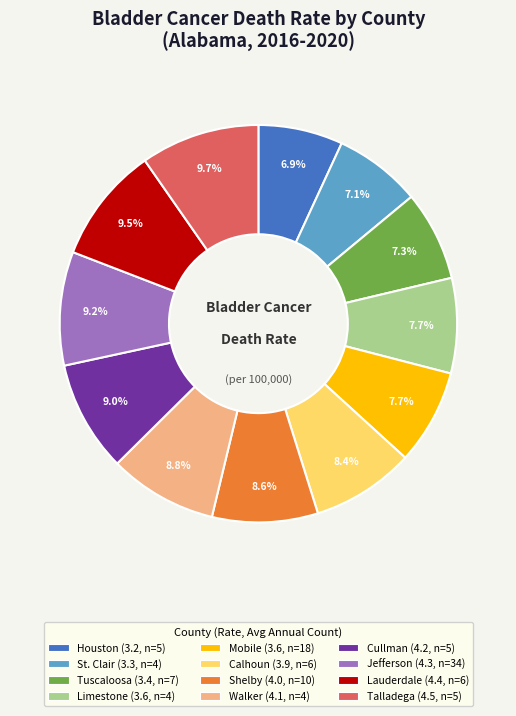

Is the sum of Shelby (4.0, n=10) and Limestone (3.6, n=4) greater than half?

No